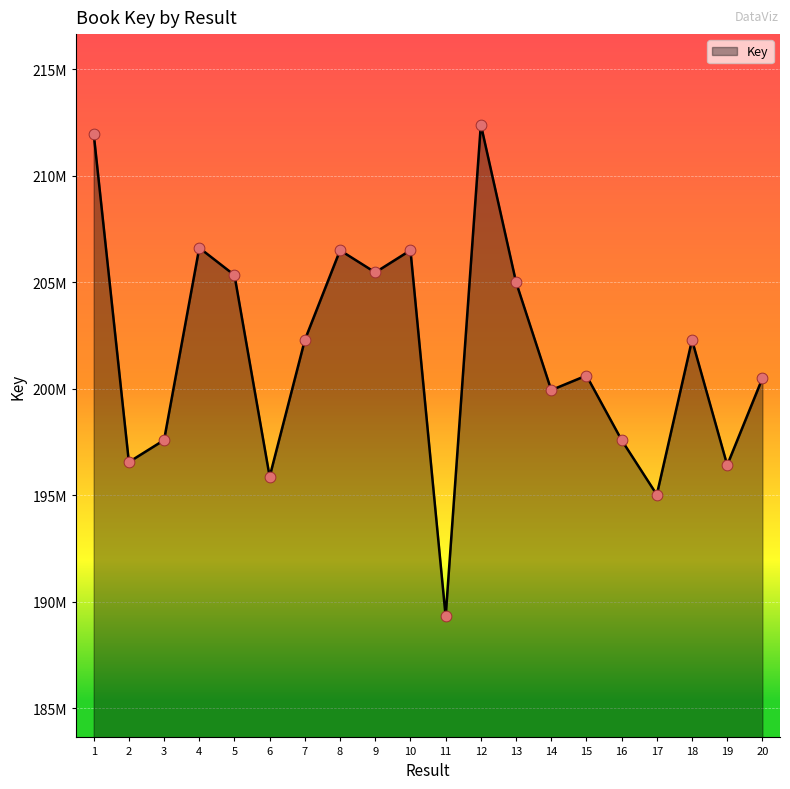

Does the chart have visible grid lines?

Yes